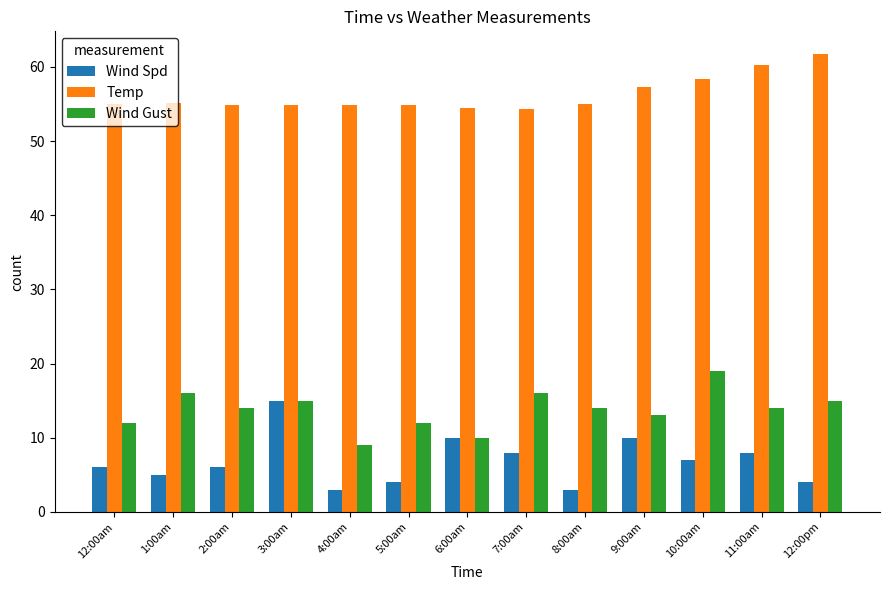

At which category does the chart reach its peak across all series?

12:00pm